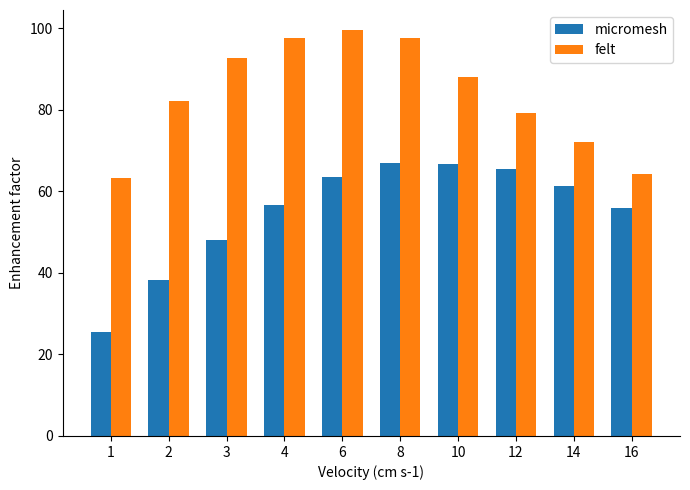

Which category has the highest value in the felt series?

6